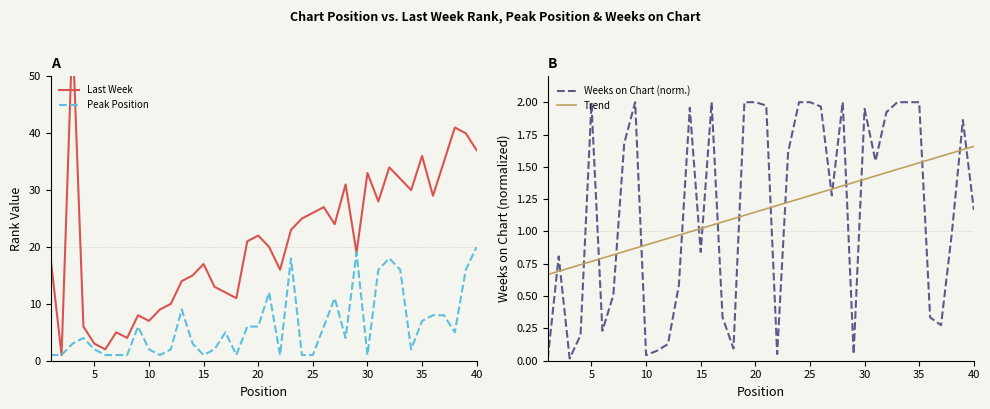

Is it true that Trend equals 2.0 at 20?

False